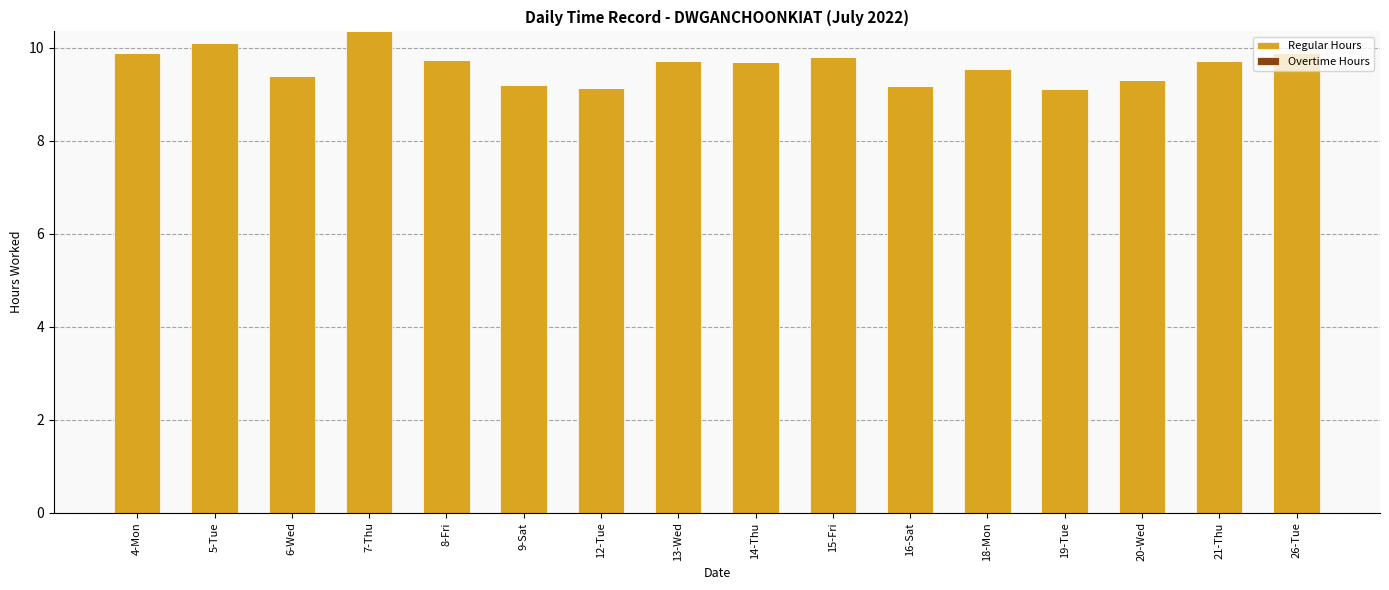

Is it true that the value at 18-Mon is 9.6?

True